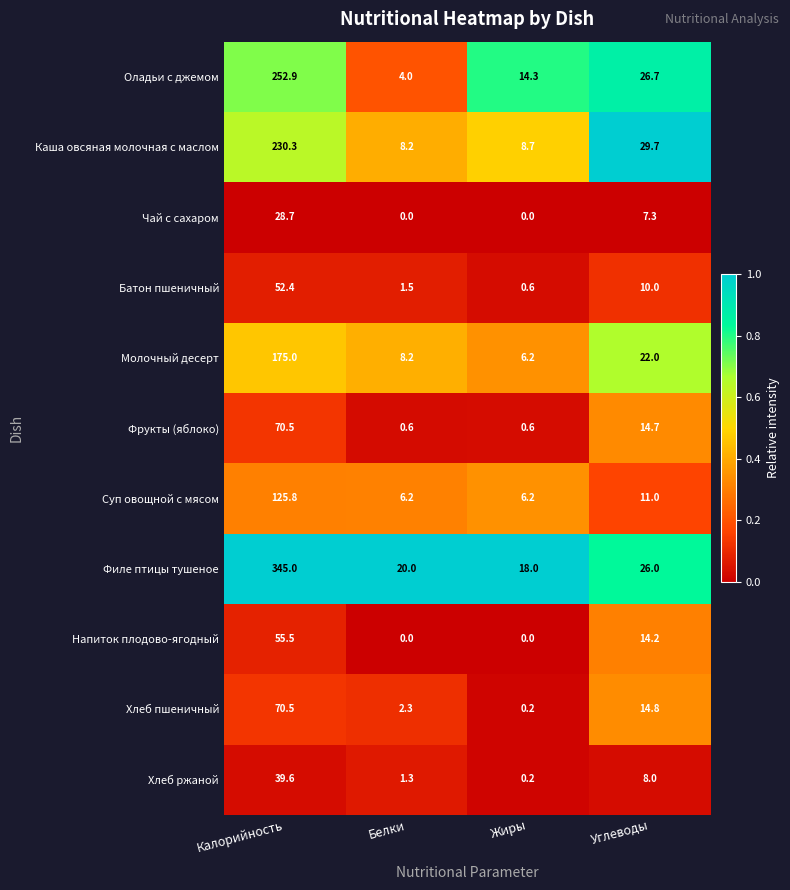

How many categories are shown in the chart?

4